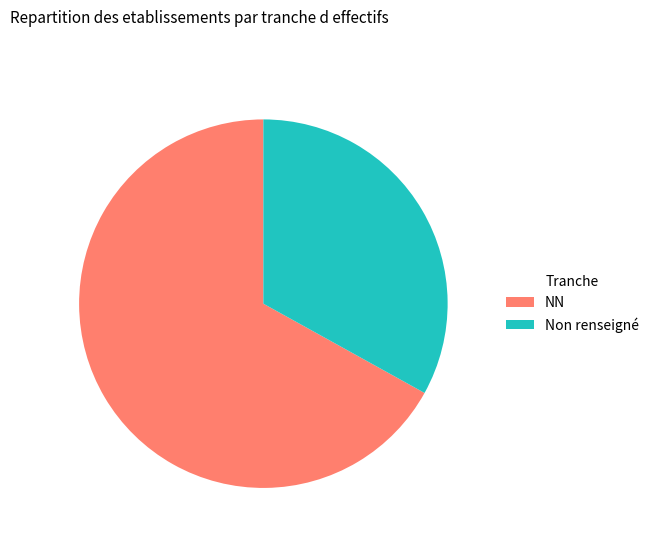

Which category has the smallest portion of the pie?

Non renseigné